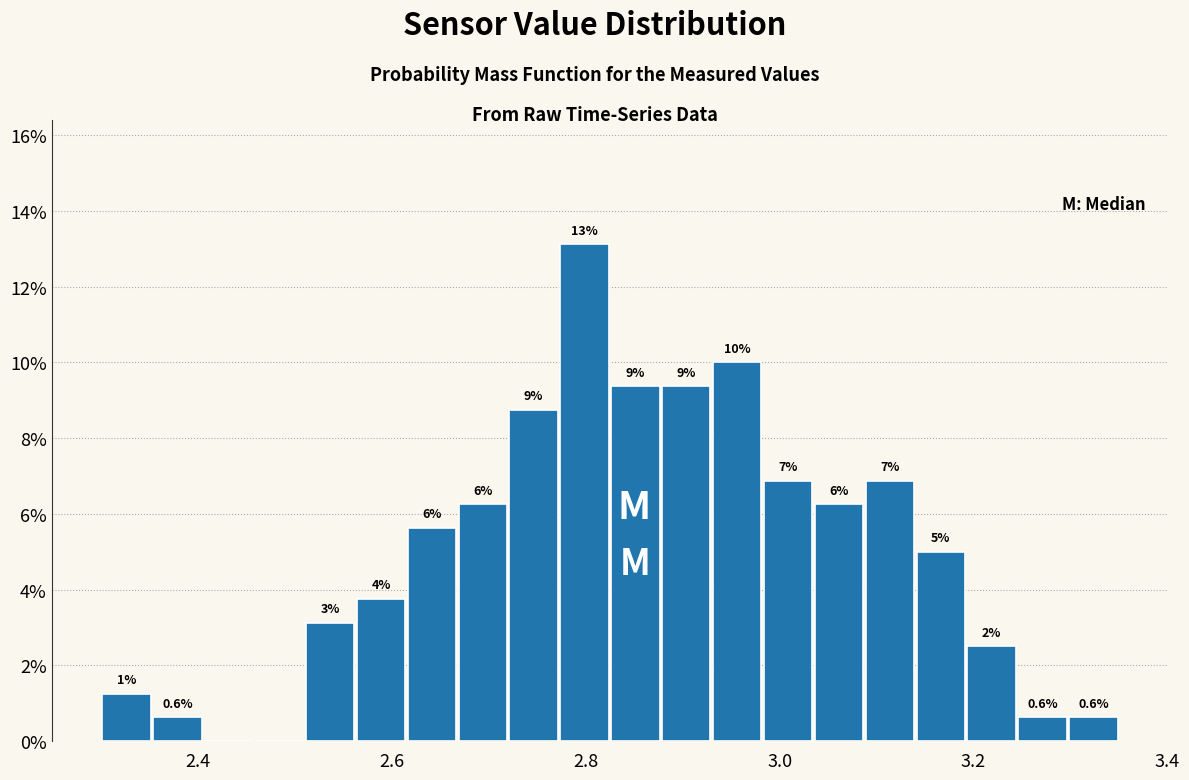

Read against the x-axis, roughly where is the centre of the tallest bar?

2.80